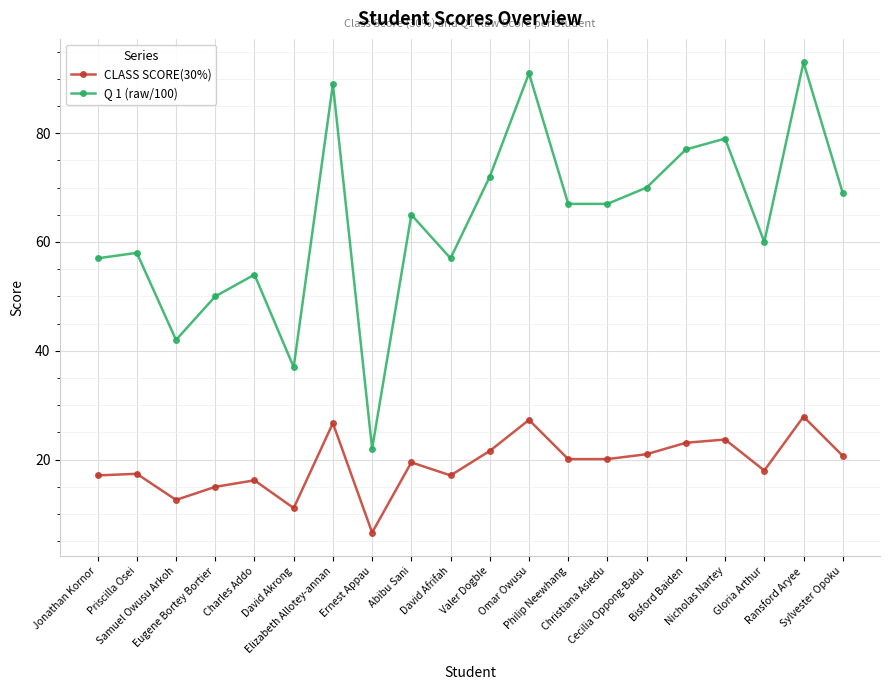

List the series in order of their peak value, lowest first.

CLASS SCORE(30%), Q 1 (raw/100)